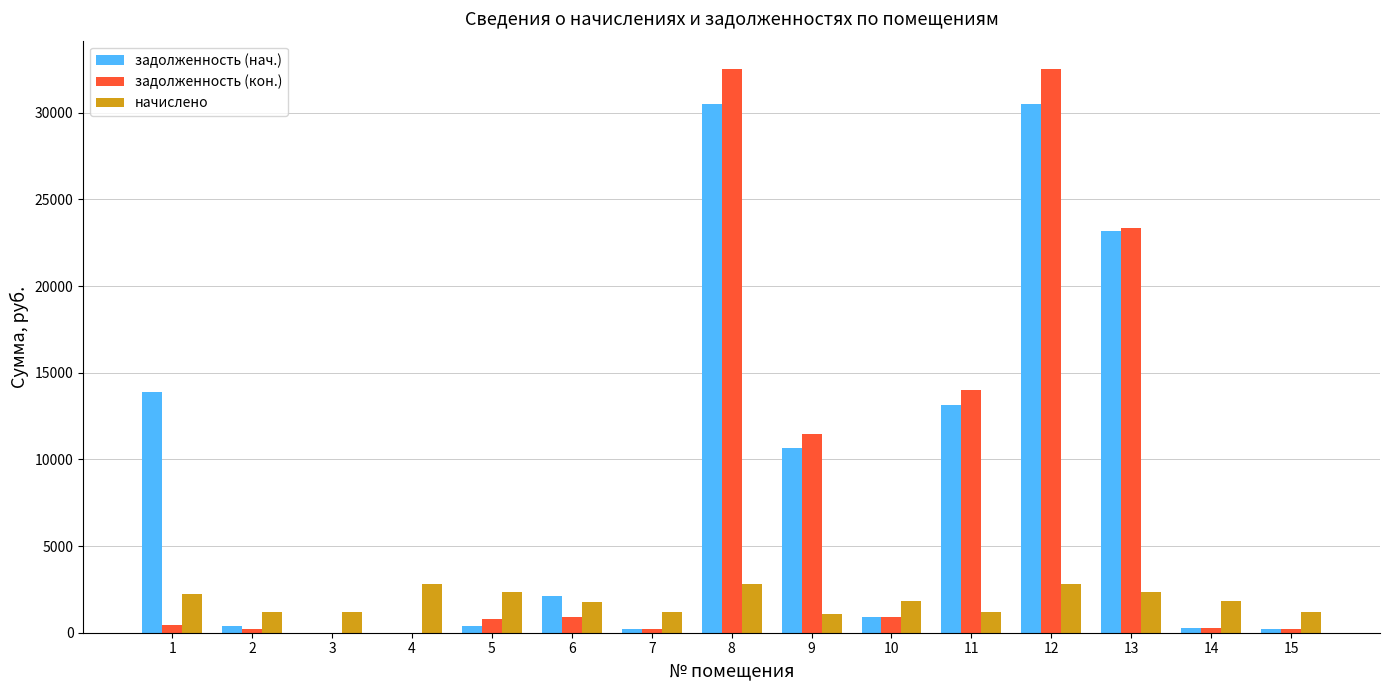

What is the total value across all series at 9?

23198.6